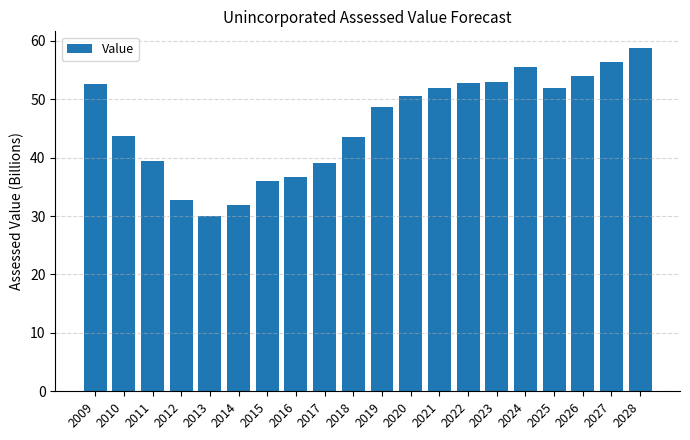

What is the approximate value at 2028?

58.7